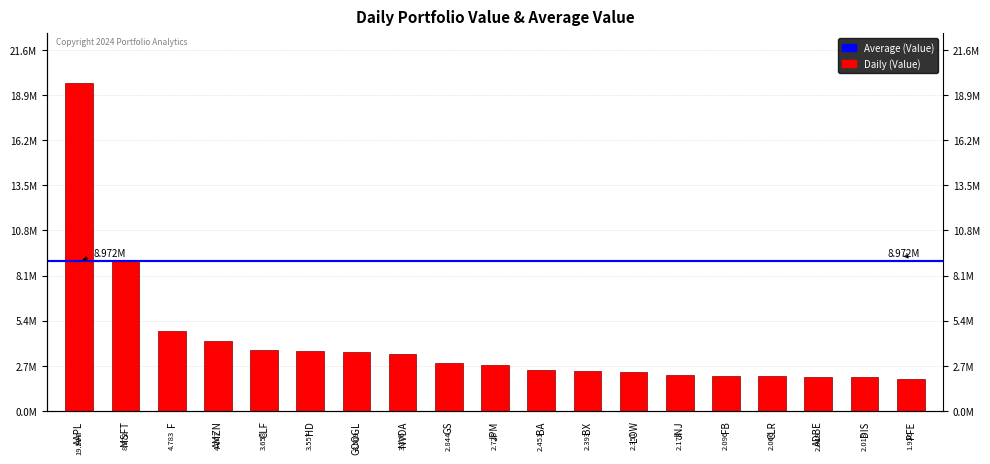

What is the sum of the values at NVDA and F?

8159000